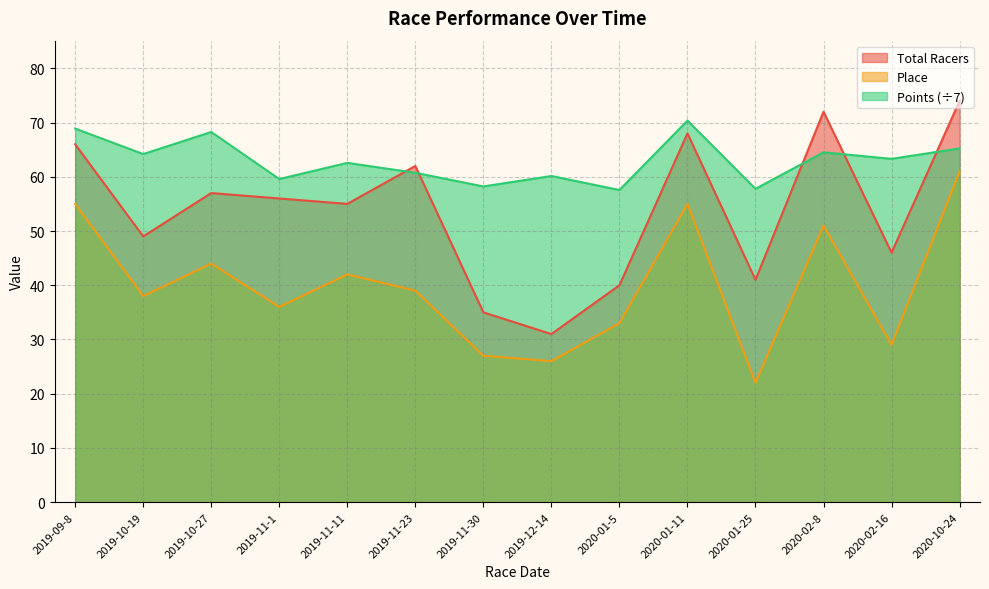

Where is Points nearest to the value 63?

2020-02-16